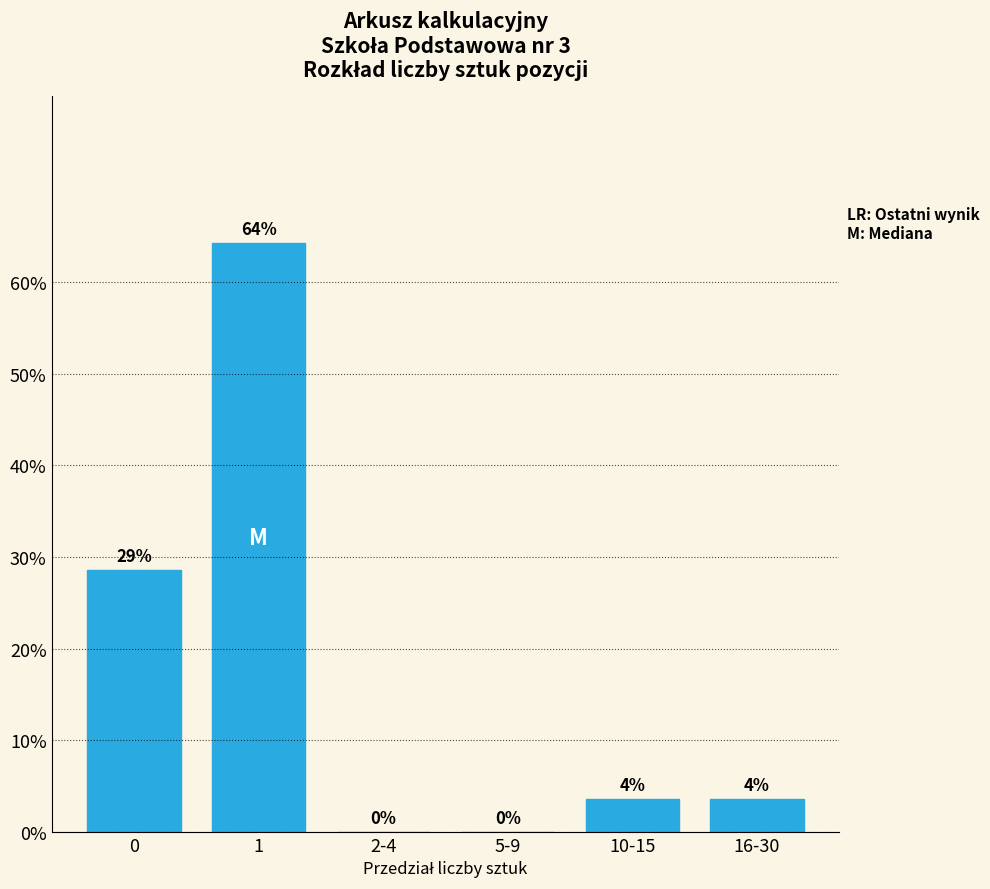

What is the maximum value shown in the chart?

64.3